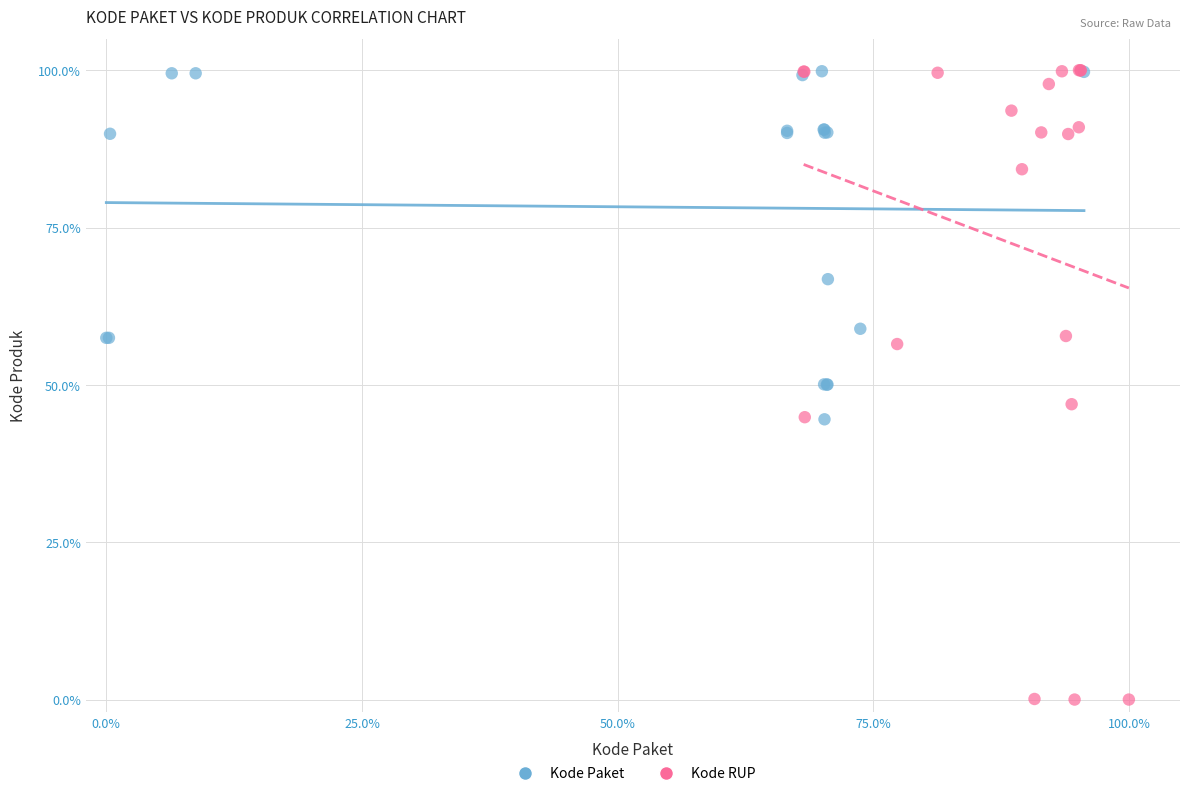

Which series reaches the minimum Y coordinate?

Kode RUP